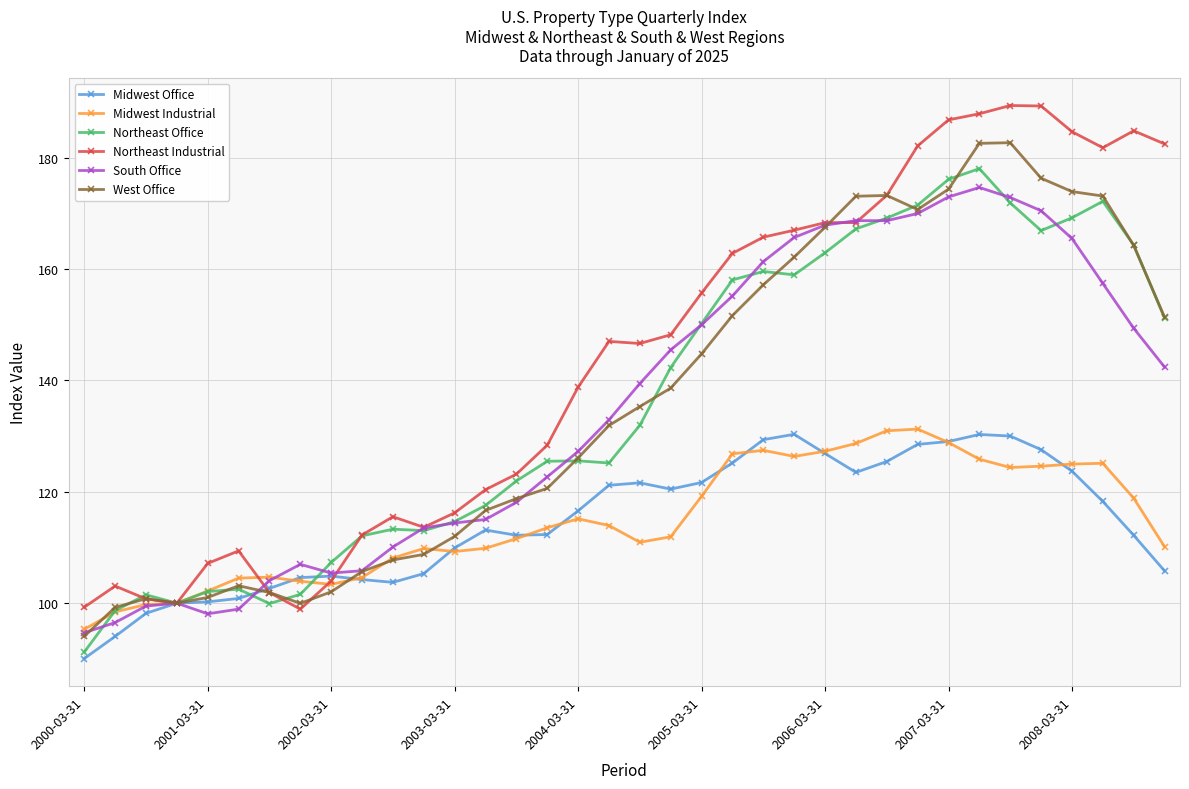

What is the highest value of the Midwest Industrial series?

131.3